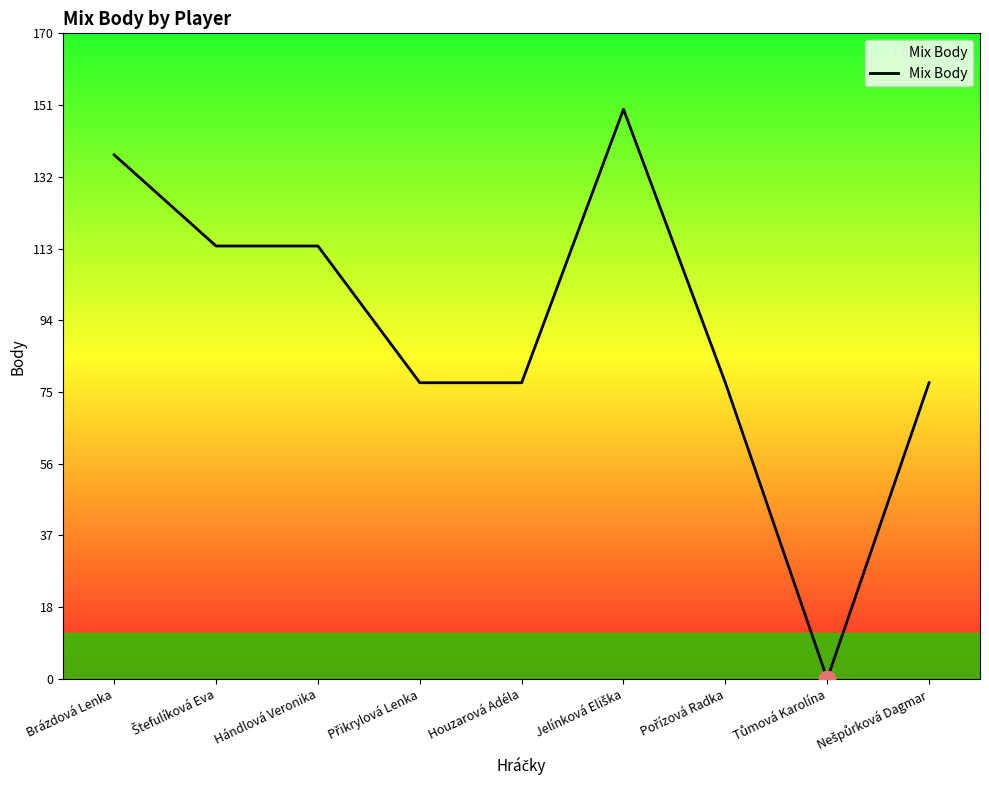

What is the approximate value at Houzarová Adéla?

78